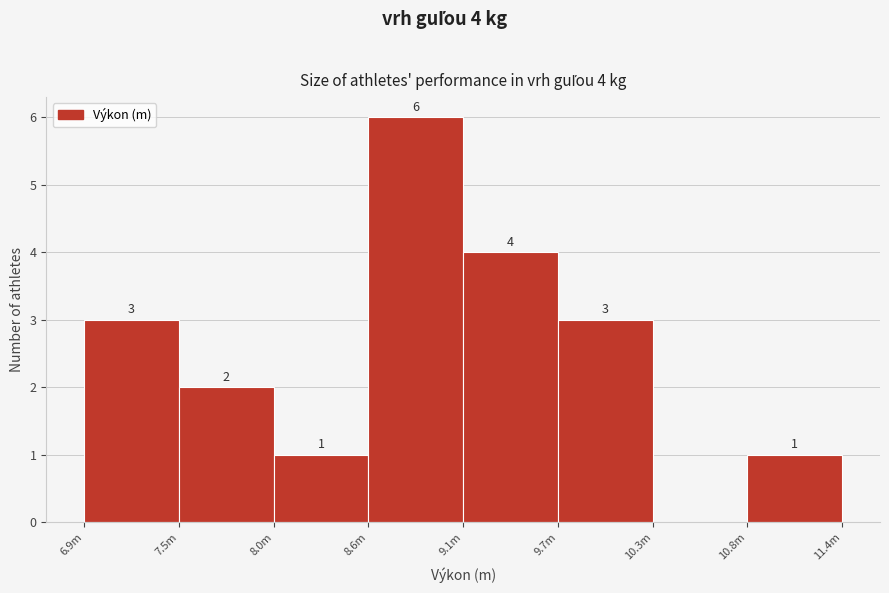

Reading left to right, list all the values displayed in this chart.

6.9m=3	7.5m=2	8.0m=1	8.6m=6	9.1m=4	9.7m=3	10.3m=0	10.8m=1